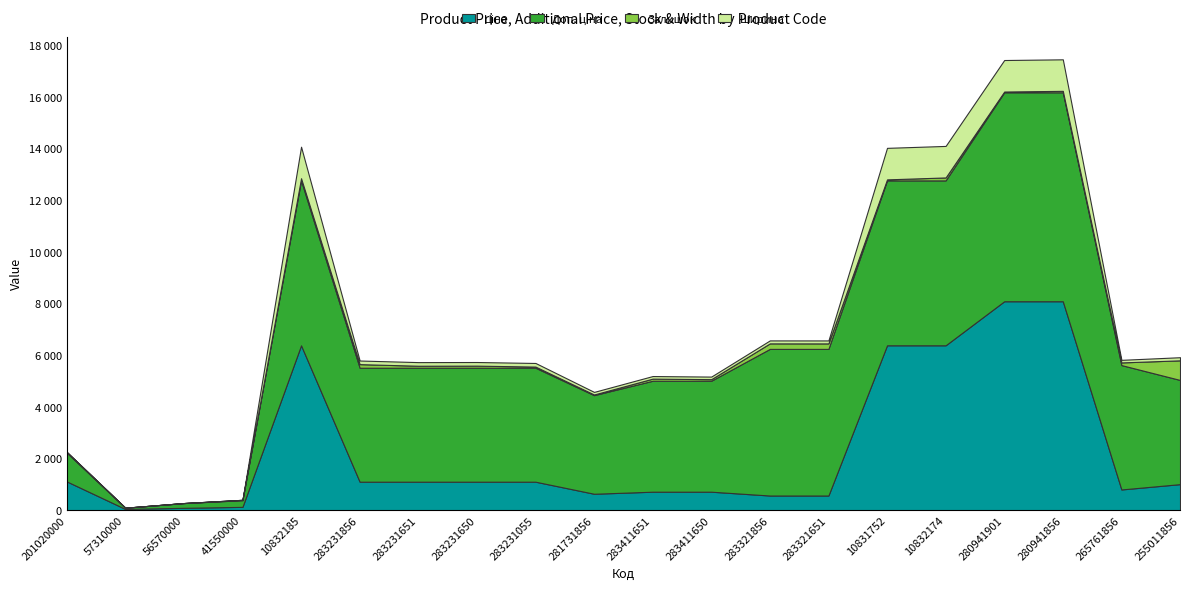

Reading left to right, what are all the values shown in this chart?

Ціна: 201020000=1115.5	57310000=47.8	56570000=91.9	41550000=128.8	10832185=6383.7	283231856=1103.0	283231651=1103.0	283231650=1103.0	283231055=1103.0	281731856=636.2	283411651=715.9	283411650=715.9	283321856=567.7	283321651=567.7	10831752=6383.7	10832174=6383.7	280941901=8089.0	280941856=8089.0	265761856=802.5	255011856=1008.4
Доп. ціна: 201020000=1115.5	57310000=47.8	56570000=183.8	41550000=257.6	10832185=6383.7	283231856=4412.2	283231651=4412.2	283231650=4412.2	283231055=4412.2	281731856=3817.1	283411651=4295.2	283411650=4295.2	283321856=5677.1	283321651=5677.1	10831752=6383.7	10832174=6383.7	280941901=8089.0	280941856=8089.0	265761856=4814.9	255011856=4033.7
Залишок: 201020000=26.0	57310000=0.0	56570000=0.0	41550000=15.0	10832185=85.0	283231856=139.0	283231651=77.0	283231650=81.0	283231055=44.0	281731856=26.0	283411651=82.0	283411650=61.0	283321856=213.0	283321651=212.0	10831752=40.0	10832174=115.0	280941901=30.0	280941856=57.0	265761856=103.0	255011856=759.0
Ширина: 201020000=0.0	57310000=0.0	56570000=0.0	41550000=0.0	10832185=1220.0	283231856=140.0	283231651=140.0	283231650=140.0	283231055=140.0	281731856=100.0	283411651=100.0	283411650=100.0	283321856=115.0	283321651=115.0	10831752=1220.0	10832174=1220.0	280941901=1220.0	280941856=1220.0	265761856=100.0	255011856=121.0